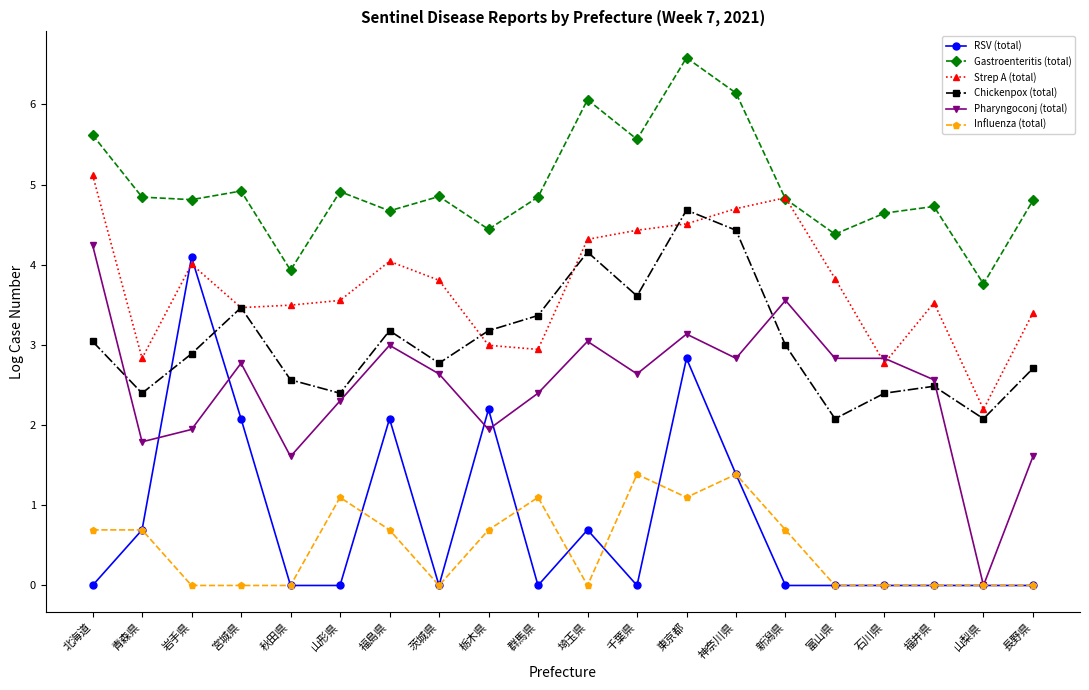

What value does the Strep A (total) series have at 石川県?

2.8